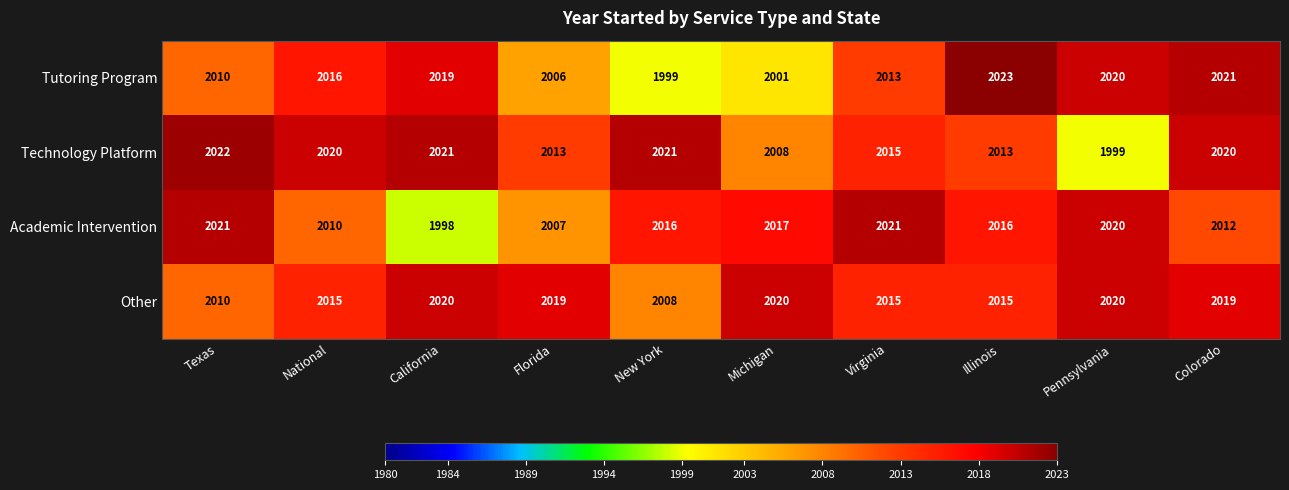

What is the difference between the Other values at National and Colorado?

4